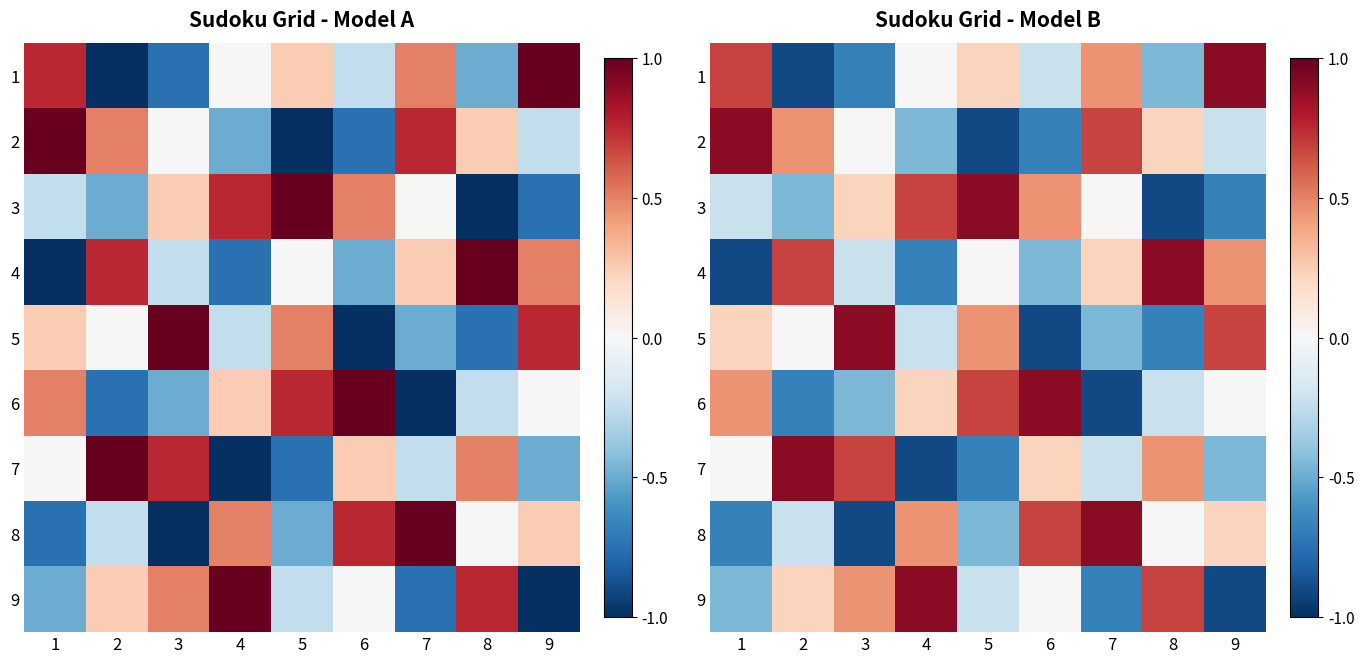

How many values in the 9 series are below 0?

4